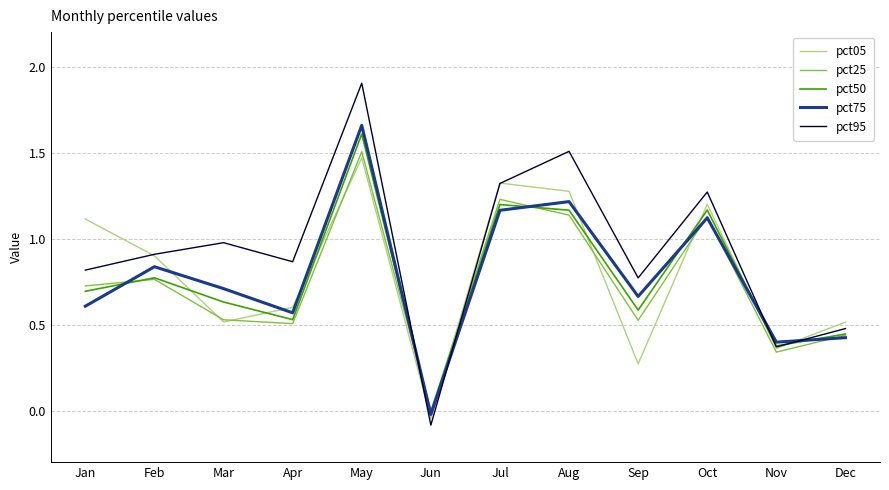

Between which two adjacent categories do pct95 and pct75 first intersect?

May and Jun